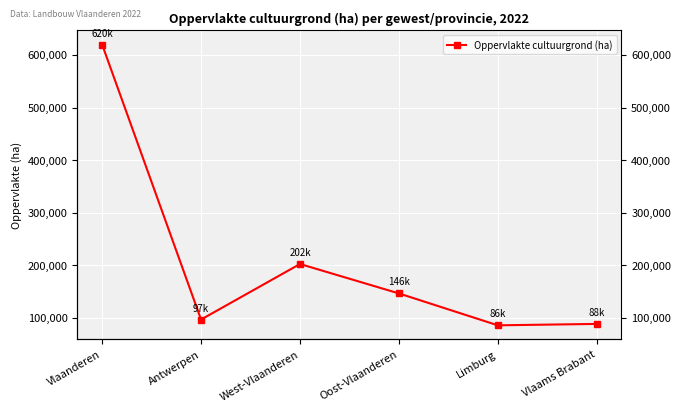

Rank the categories by value from highest to lowest.

Vlaanderen, West-Vlaanderen, Oost-Vlaanderen, Antwerpen, Vlaams Brabant, Limburg